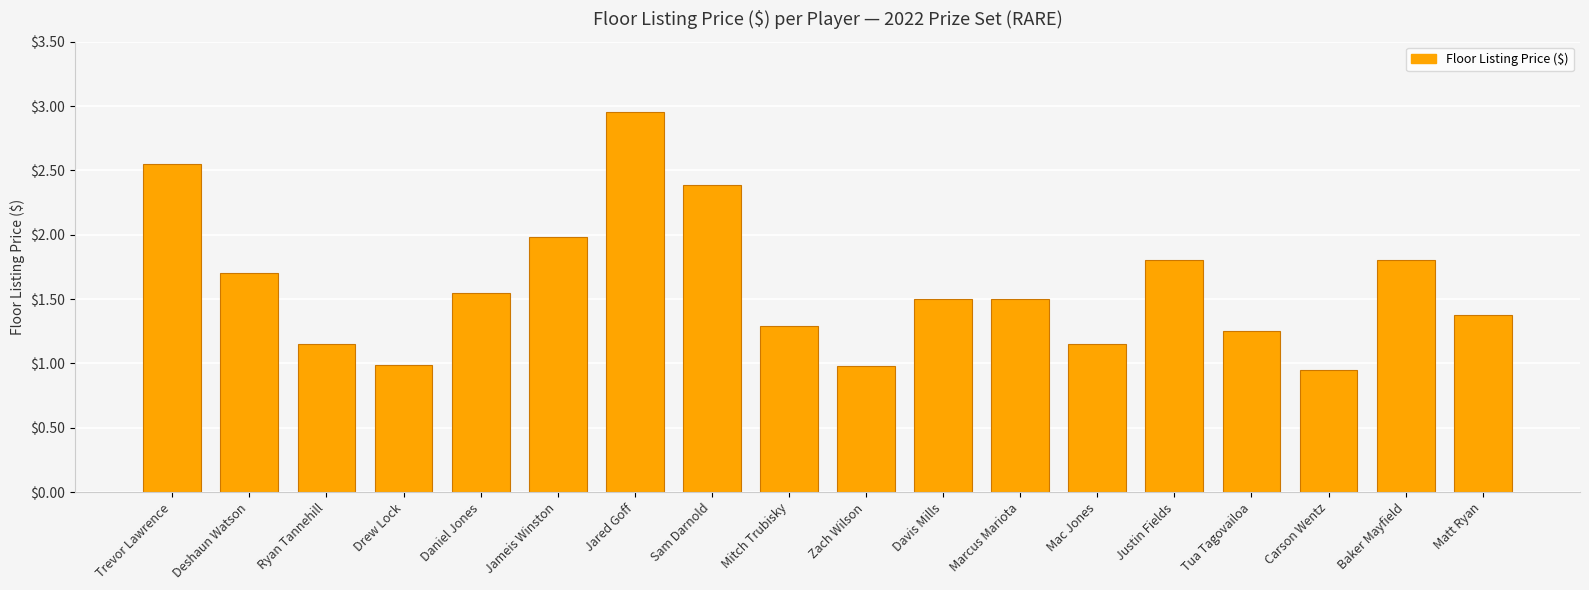

Are the bars horizontal?

No